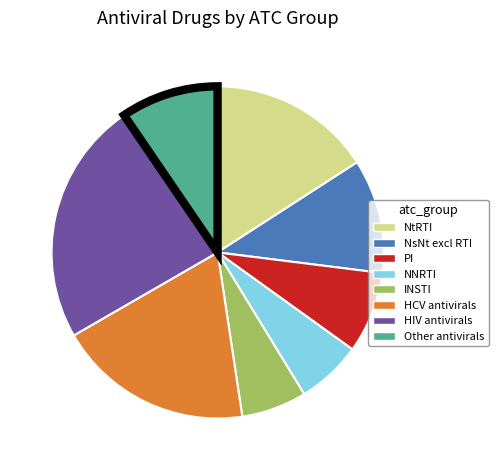

How many slices are in this pie chart?

8